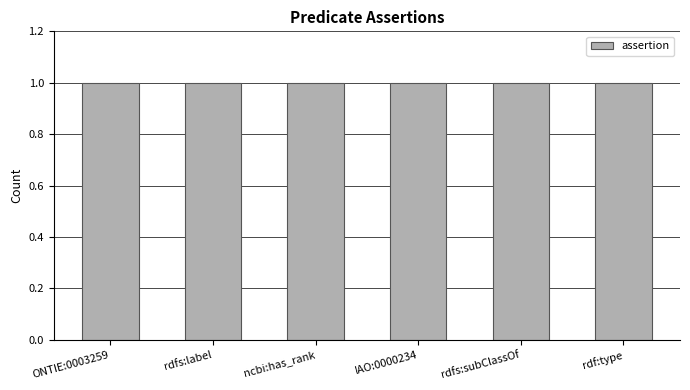

At which category does the chart reach its minimum across all series?

ONTIE:0003259